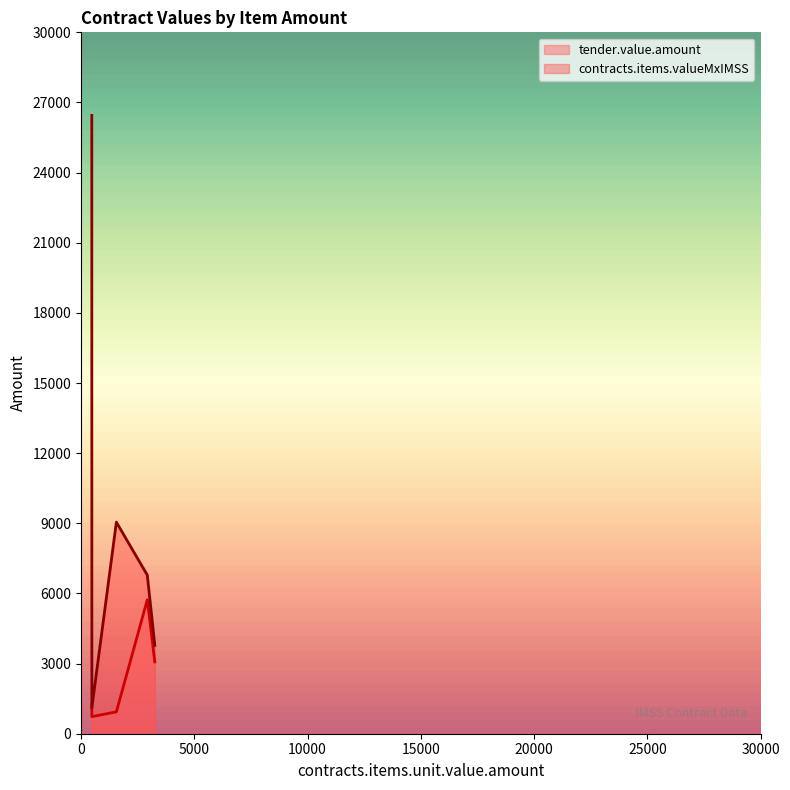

Reading left to right, what are all the values shown in this chart?

tender.value.amount: 3257=3074.0	478=730.8	1560=935.4	2925=5730.4	475=1252.8
contracts.items.valueMxIMSS: 3257=3778.1	478=1109.0	1560=9048.0	2925=6786.0	475=26448.0